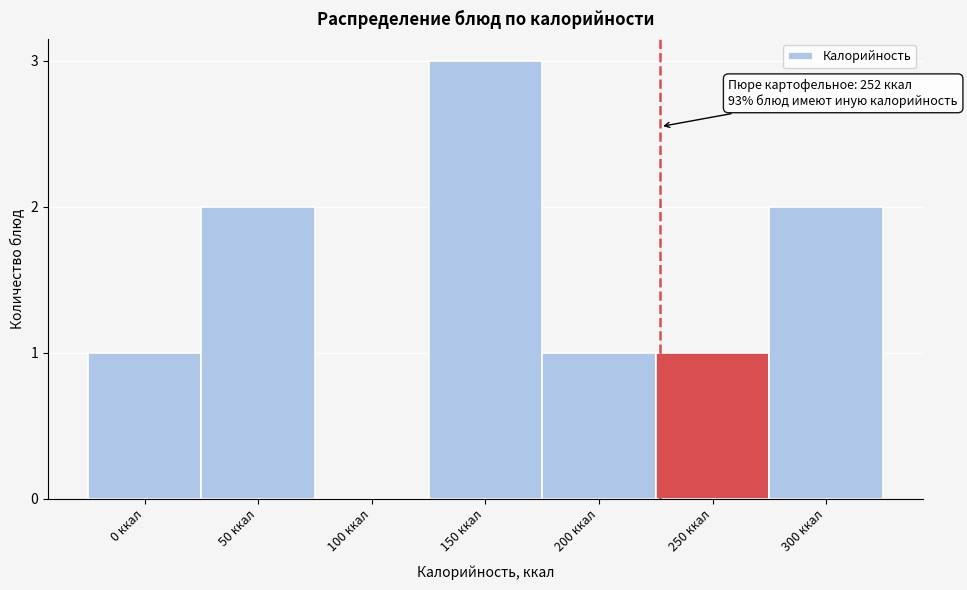

Reading left to right, transcribe all the data shown in this chart.

0 ккал=1	50 ккал=2	100 ккал=0	150 ккал=3	200 ккал=1	250 ккал=1	300 ккал=2